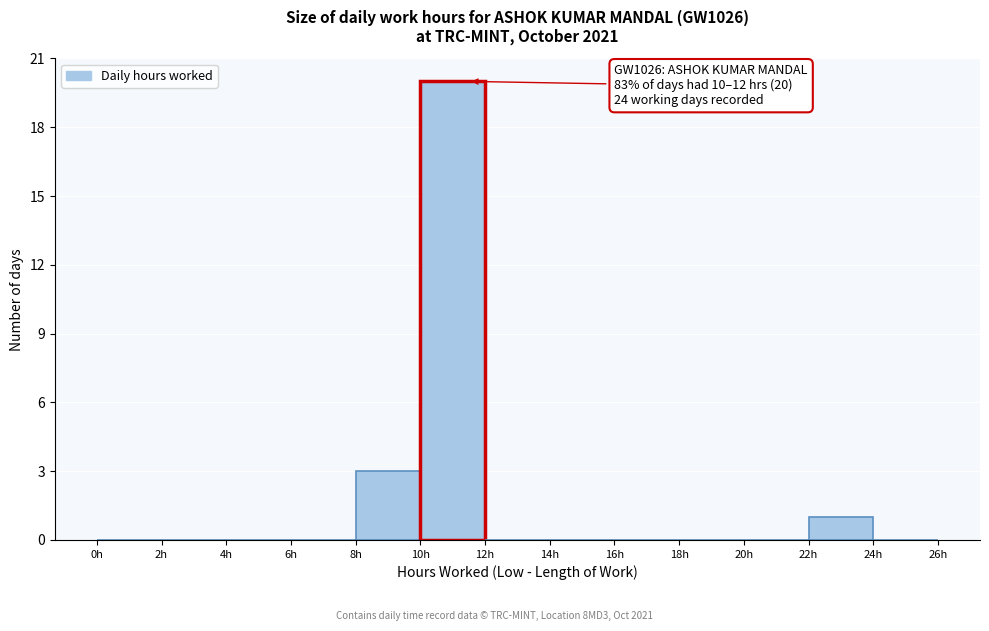

Which range on the x-axis has the tallest bar?

10 to 12